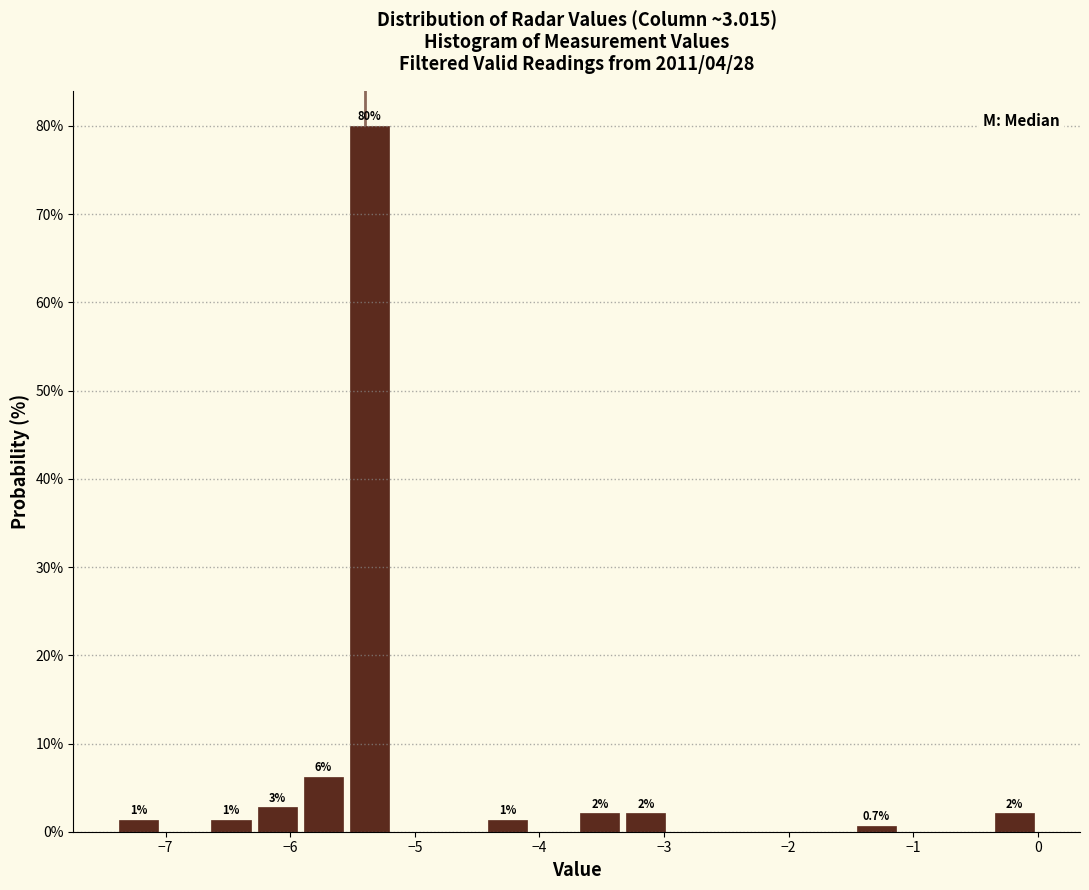

Around what value on the x-axis is the tallest bar? Give the approximate position of its centre, as read against the axis.

-5.4